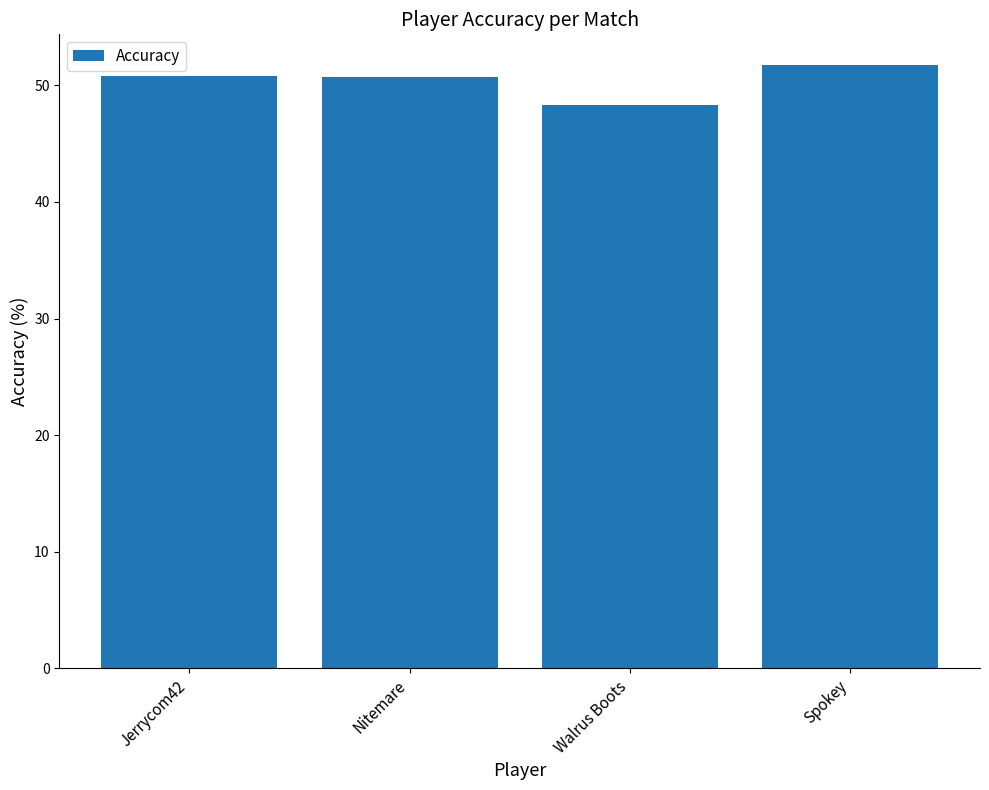

At which label does the data first exceed 50?

Jerrycom42